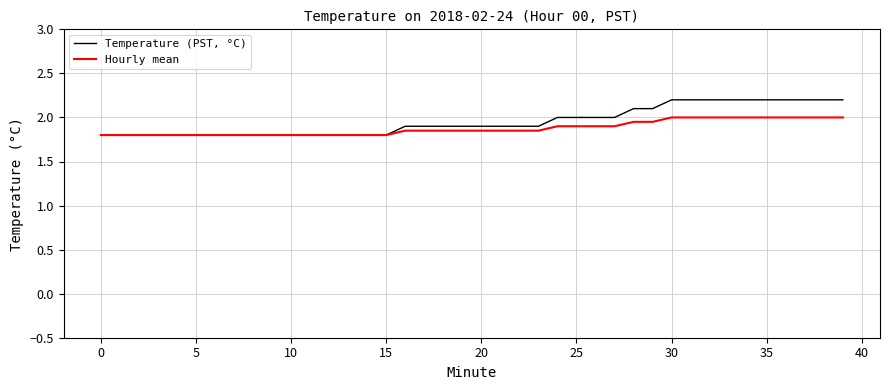

What is the maximum value shown in the chart?

2.2